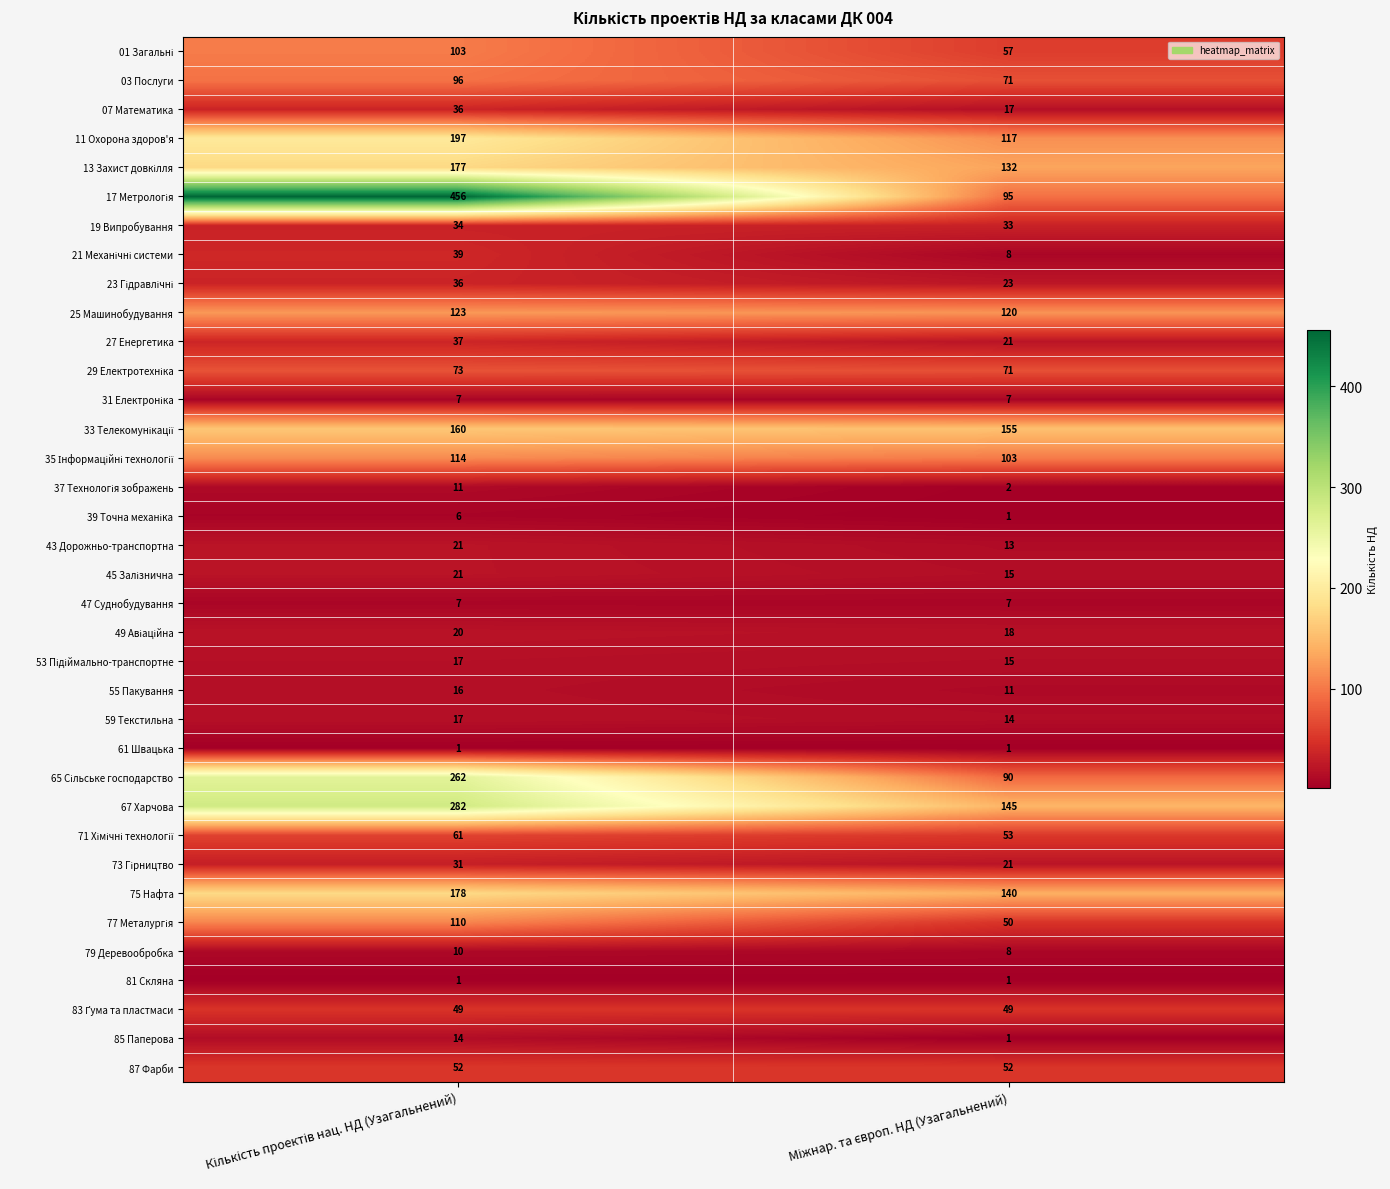

What is the highest value of the 85 Паперова series?

14